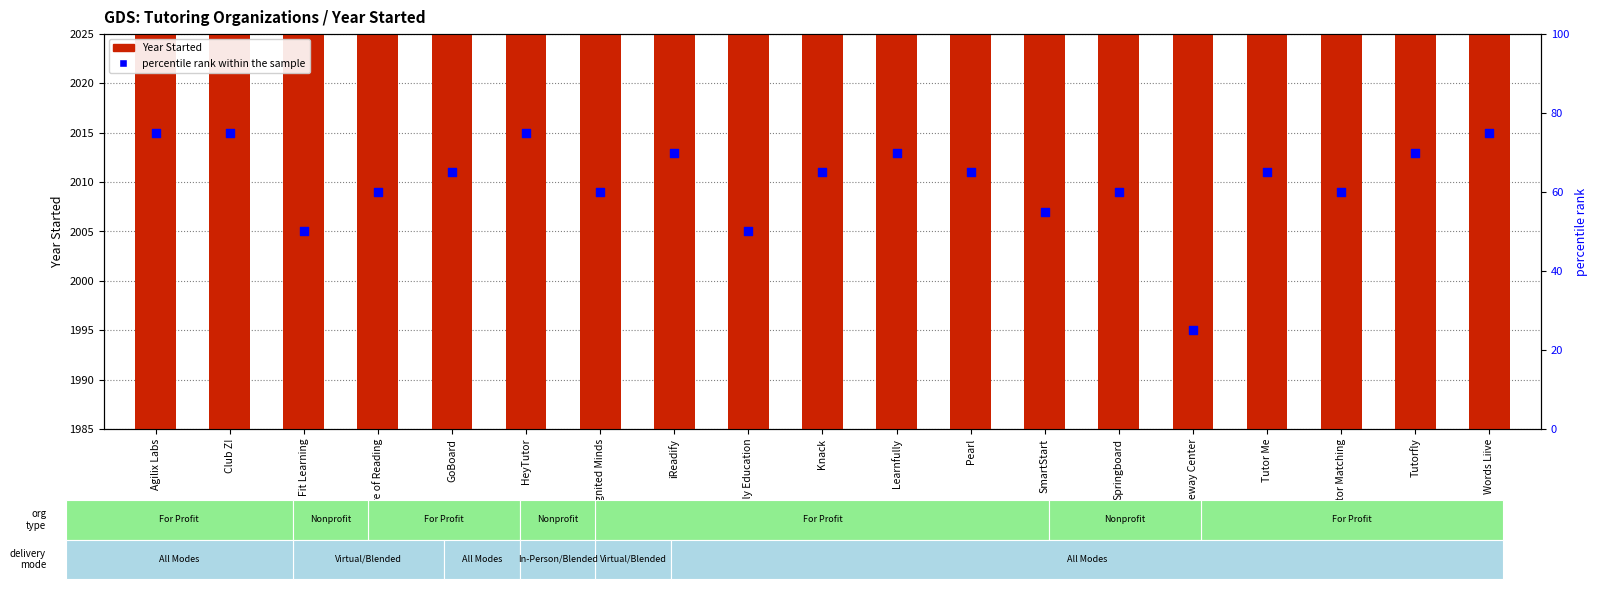

At how many categories does at least one series exceed 993?

19